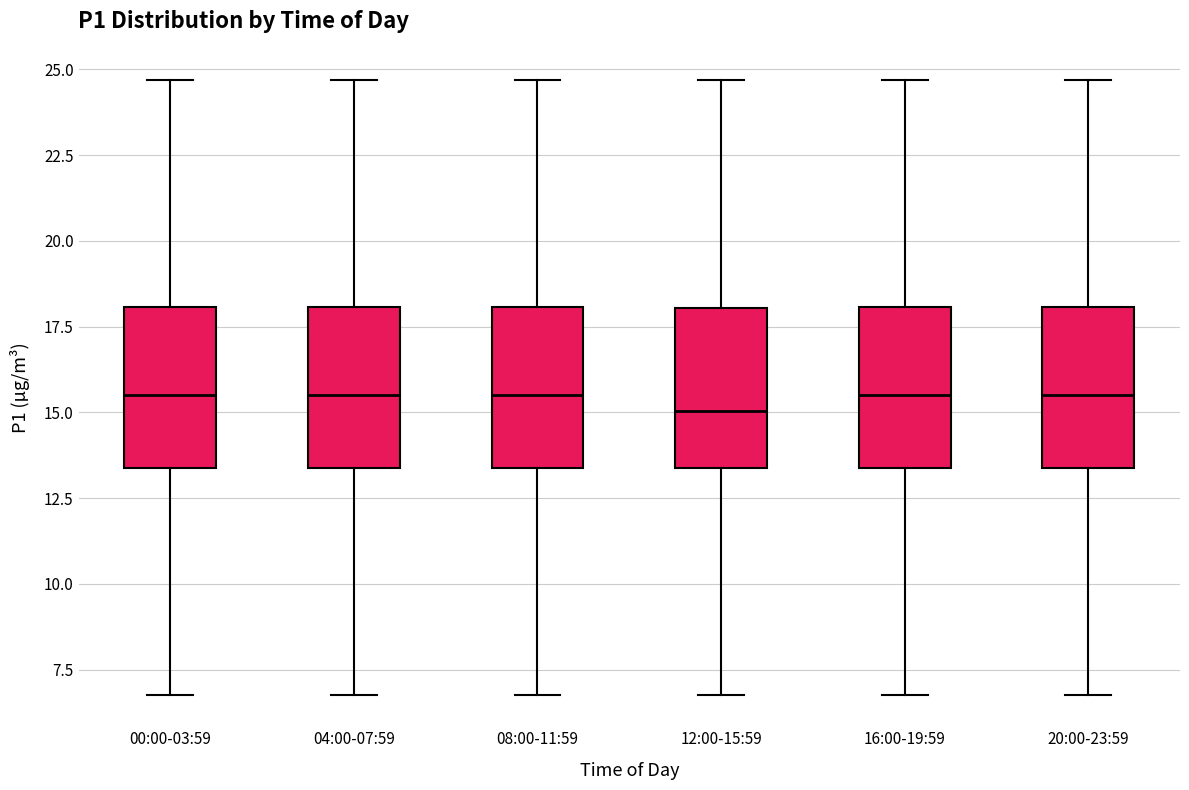

Reading left to right, transcribe this box plot: for each box, give where its median line is, the range the box spans, and where its two whiskers end, as read against the y-axis. The values are not printed on the chart, so give them approximately, as read against the axis.

00:00-03:59: median 15.5, box 13.5 to 18.0, whiskers 7.0 to 24.5
04:00-07:59: median 15.5, box 13.5 to 18.0, whiskers 7.0 to 24.5
08:00-11:59: median 15.5, box 13.5 to 18.0, whiskers 7.0 to 24.5
12:00-15:59: median 15.0, box 13.5 to 18.0, whiskers 7.0 to 24.5
16:00-19:59: median 15.5, box 13.5 to 18.0, whiskers 7.0 to 24.5
20:00-23:59: median 15.5, box 13.5 to 18.0, whiskers 7.0 to 24.5